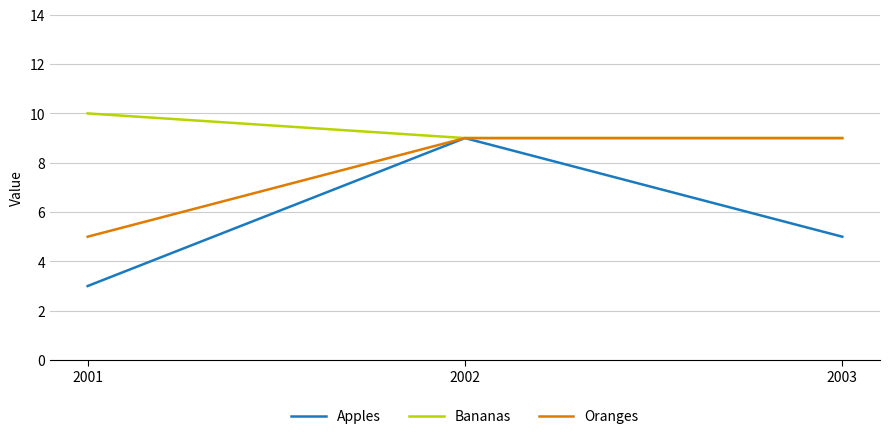

What is the maximum value for Apples?

9